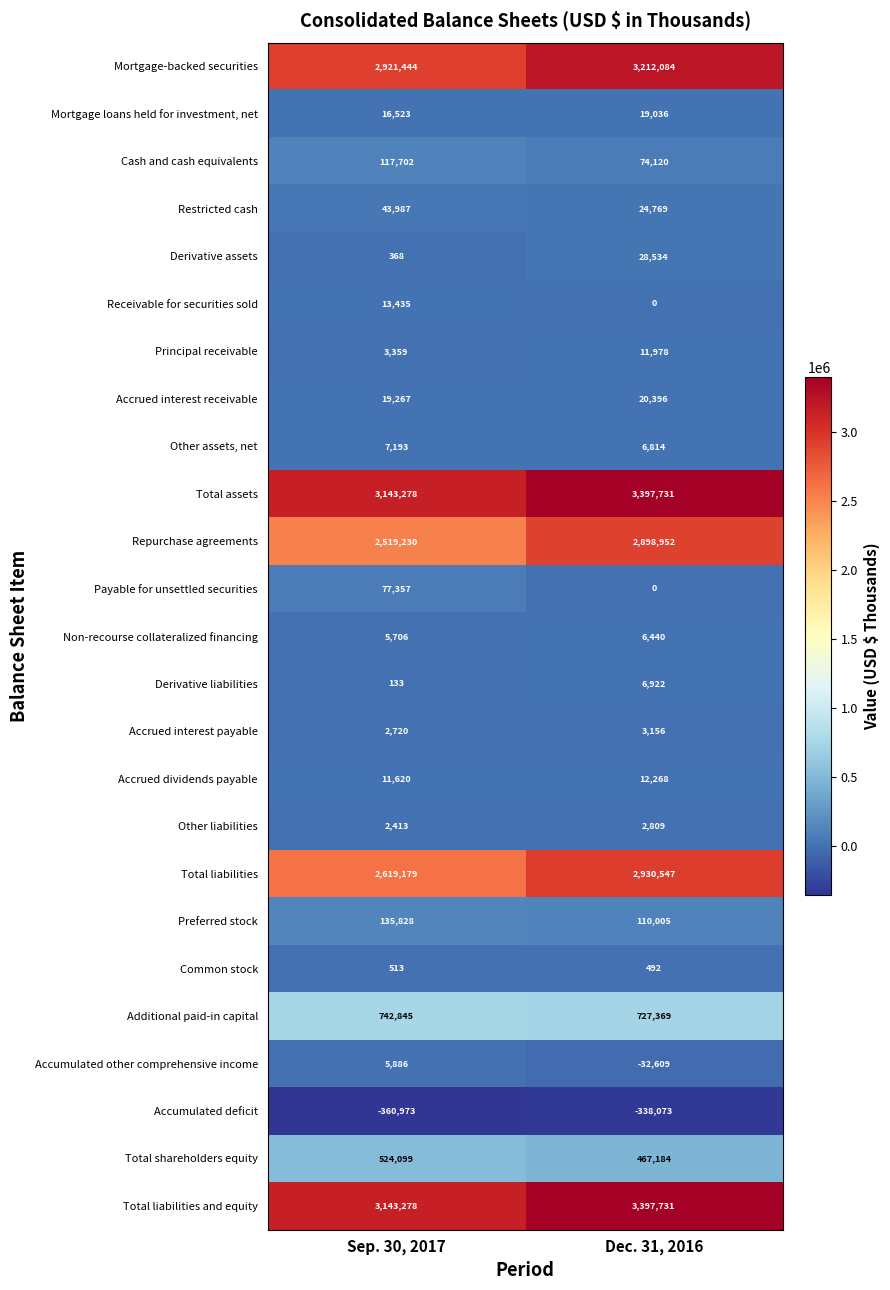

What value does the Total liabilities series have at Dec. 31, 2016, to the nearest 100?

2930500